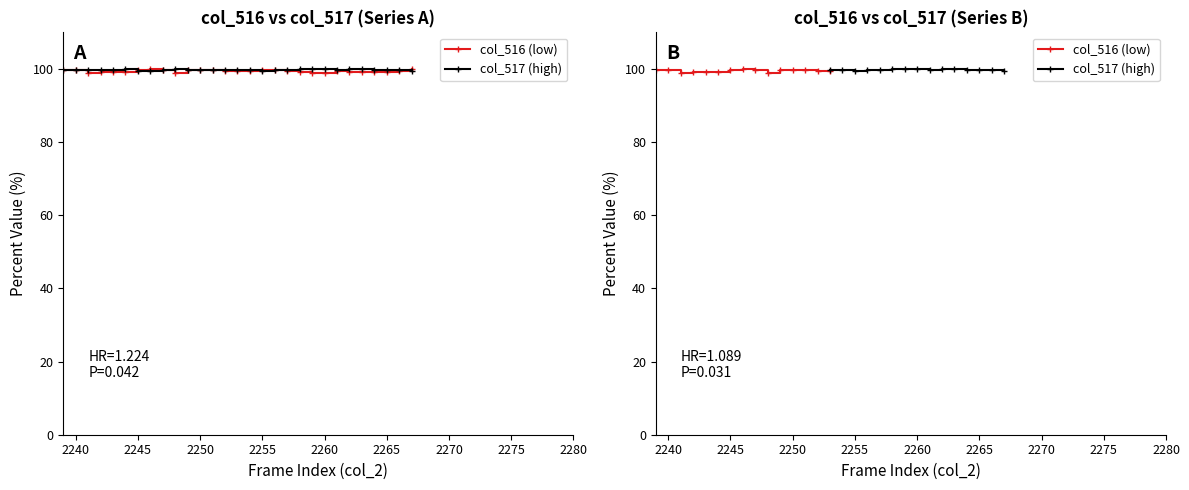

Which series changed the most between 2250 and 2280?

col_516 (low)